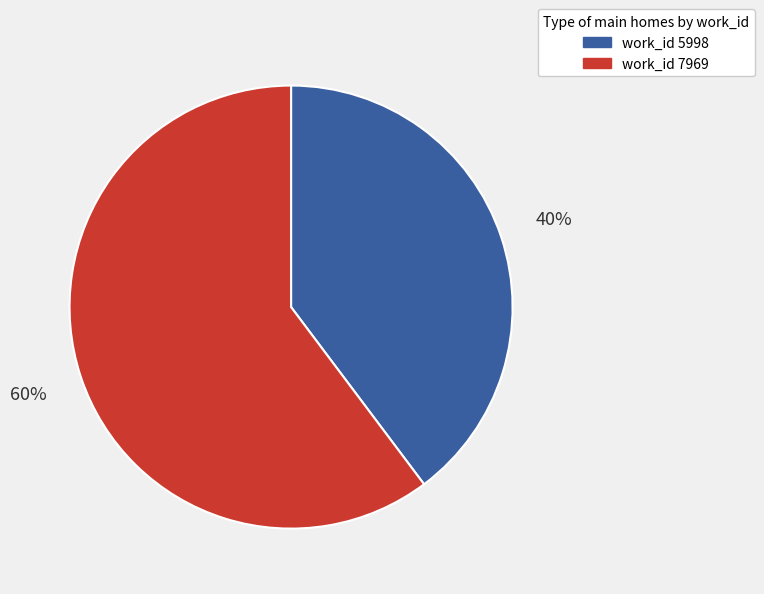

Count the number of slices in the pie.

2